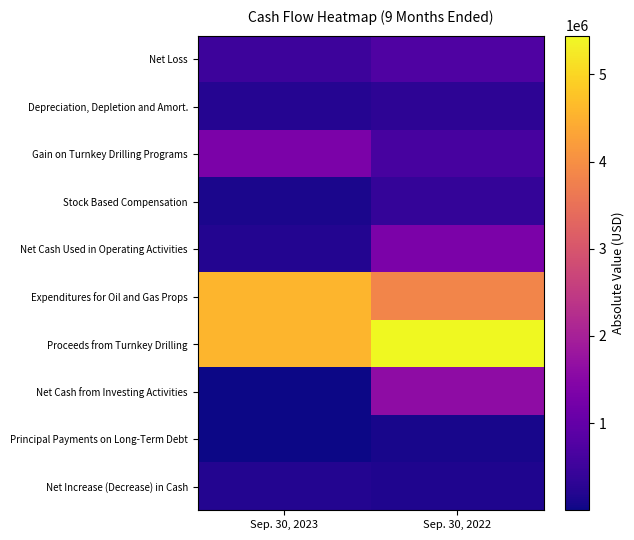

Reading left to right, transcribe all the data shown in this chart.

Net Loss: Sep. 30, 2023=503761	Sep. 30, 2022=739184
Depreciation, Depletion and Amort.: Sep. 30, 2023=231224	Sep. 30, 2022=301235
Gain on Turnkey Drilling Programs: Sep. 30, 2023=1338305	Sep. 30, 2022=627136
Stock Based Compensation: Sep. 30, 2023=108001	Sep. 30, 2022=395006
Net Cash Used in Operating Activities: Sep. 30, 2023=198937	Sep. 30, 2022=1331314
Expenditures for Oil and Gas Props: Sep. 30, 2023=4571163	Sep. 30, 2022=3846773
Proceeds from Turnkey Drilling: Sep. 30, 2023=4572500	Sep. 30, 2022=5445000
Net Cash from Investing Activities: Sep. 30, 2023=1337	Sep. 30, 2022=1598227
Principal Payments on Long-Term Debt: Sep. 30, 2023=8916	Sep. 30, 2022=99173
Net Increase (Decrease) in Cash: Sep. 30, 2023=206516	Sep. 30, 2022=167740